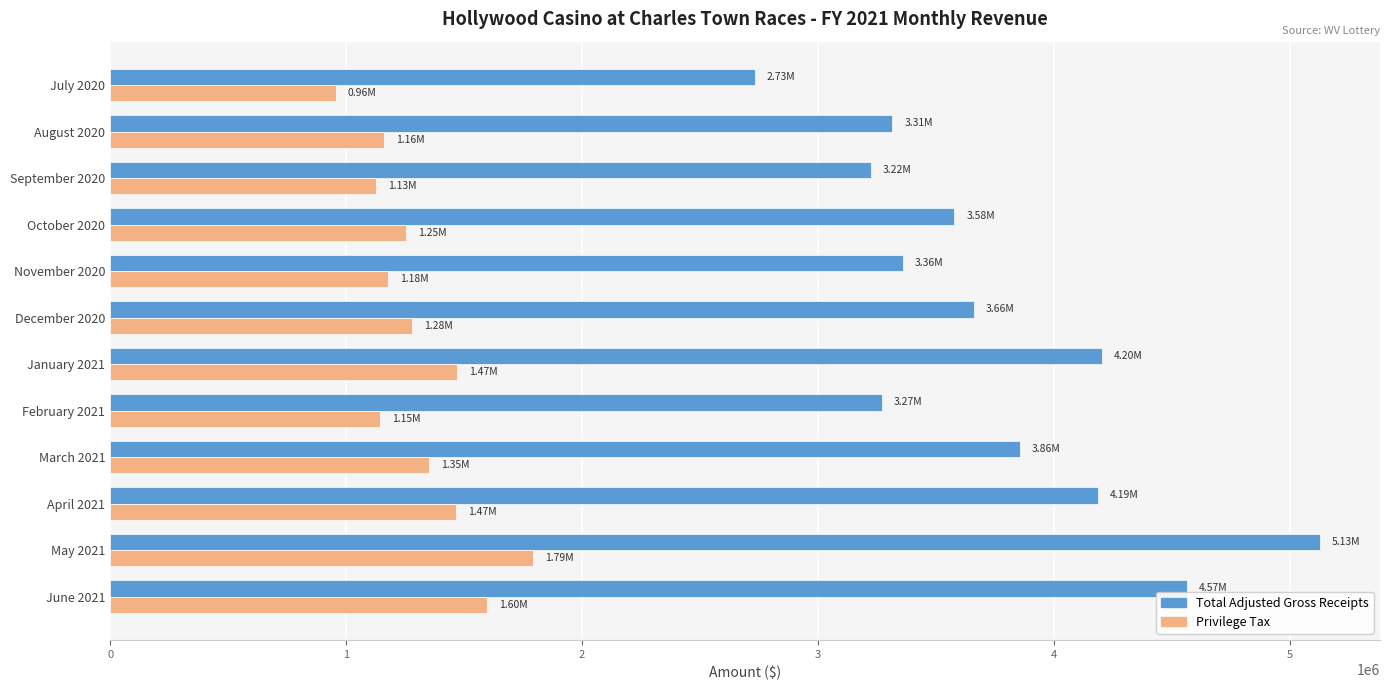

What is the total value across all series at June 2021?

6163065.6